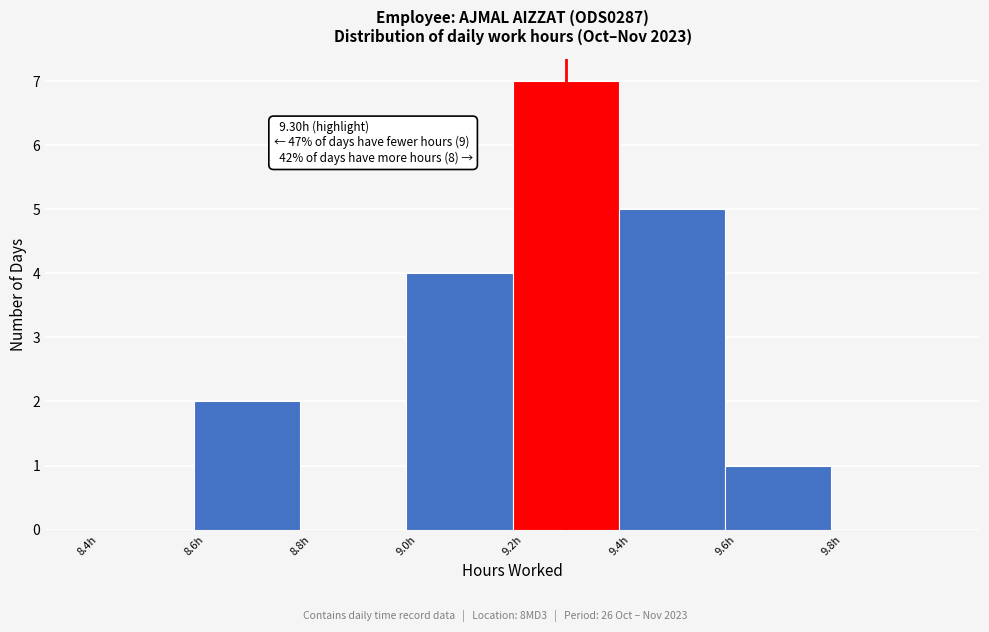

Which range on the x-axis has the tallest bar?

9.2 to 9.4